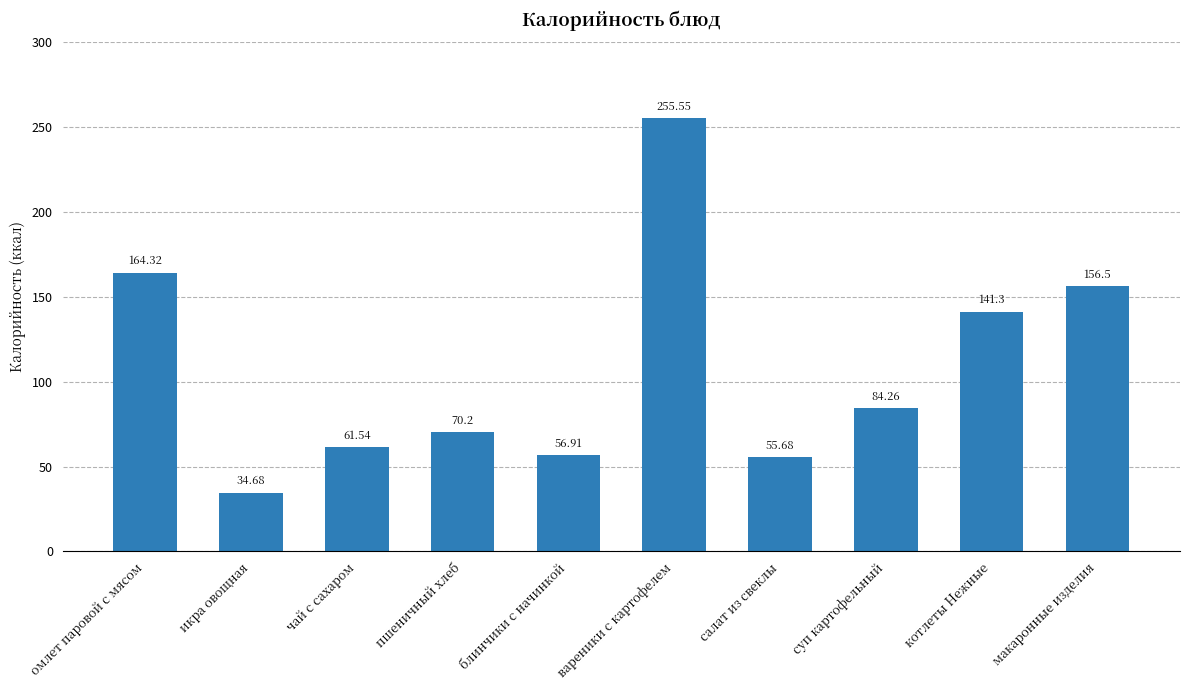

How many data points are less than 84?

5